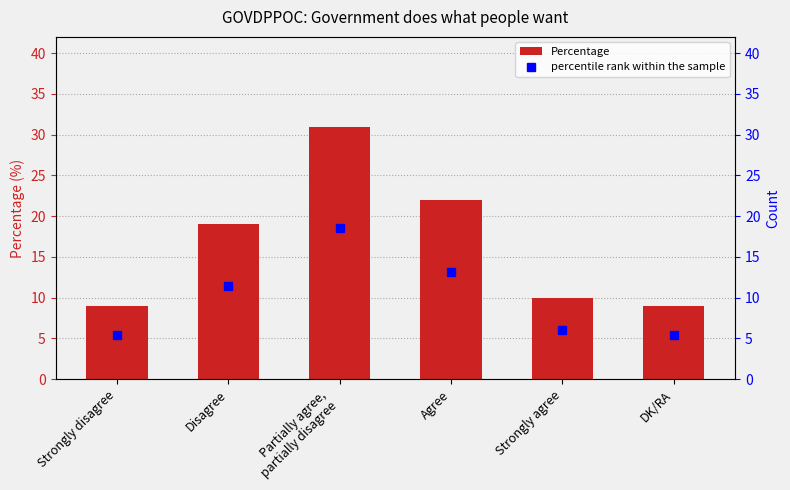

The percentile rank within the sample series shows 6.5 at Agree. True or false?

False